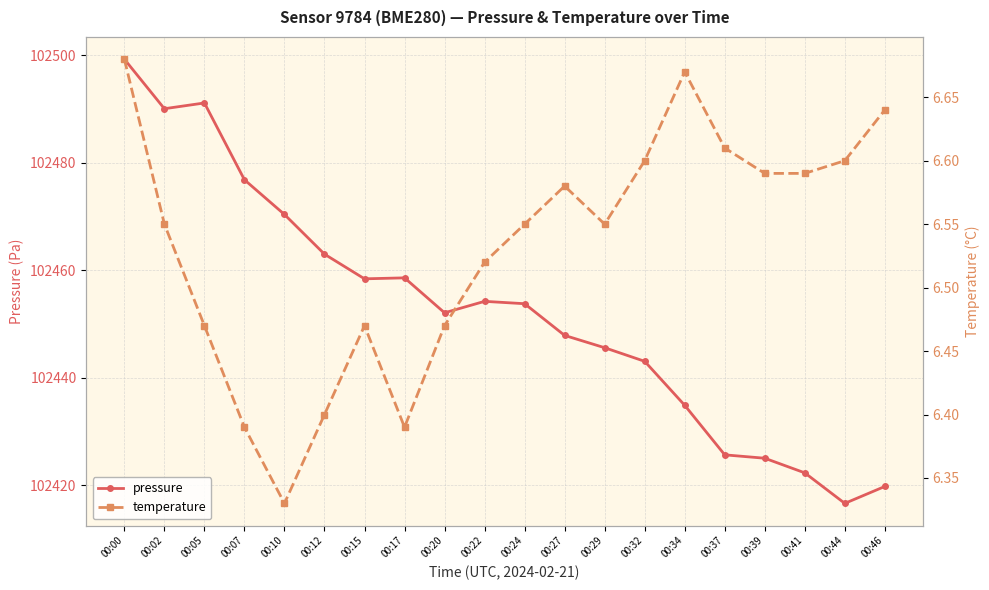

What is the approximate value of pressure at 00:44?

102416.6